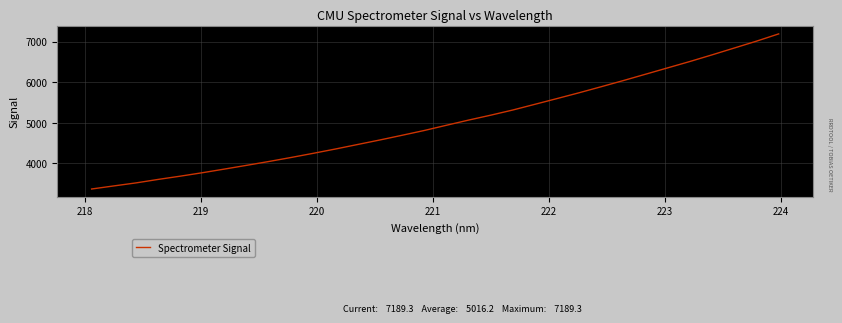

What is the maximum value shown in the chart?

7189.3